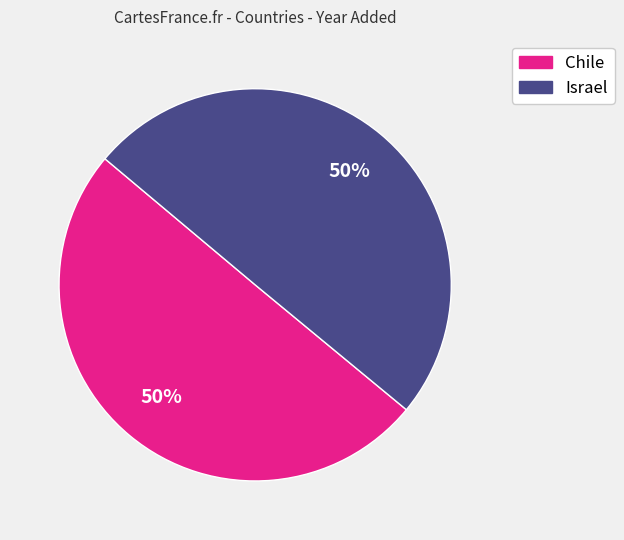

To the nearest percent, what is the average slice percentage?

50%